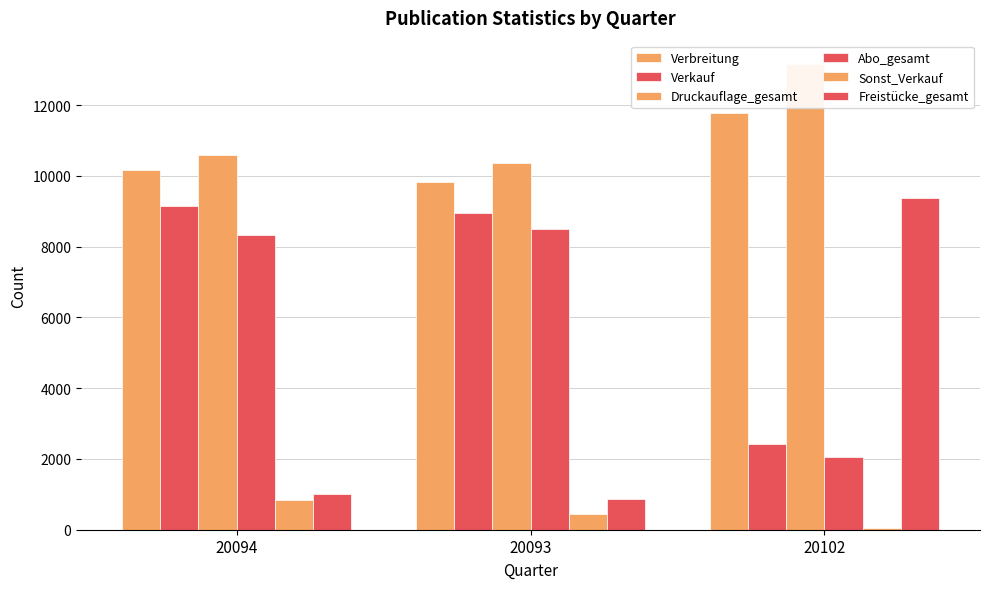

Reading left to right, extract all data points from this chart.

Verbreitung: 20094=10177	20093=9816	20102=11791
Verkauf: 20094=9158	20093=8959	20102=2418
Druckauflage_gesamt: 20094=10590	20093=10375	20102=13167
Abo_gesamt: 20094=8321	20093=8514	20102=2065
Sonst_Verkauf: 20094=837	20093=445	20102=55
Freistücke_gesamt: 20094=1019	20093=857	20102=9373